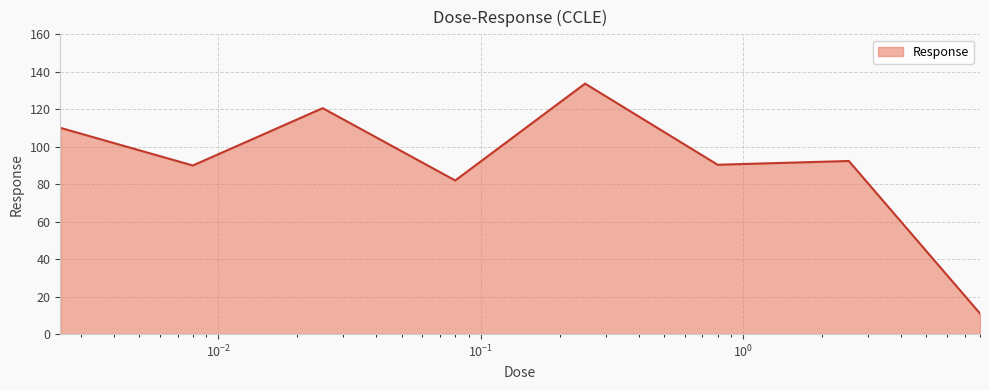

How many distinct data groups are displayed?

1